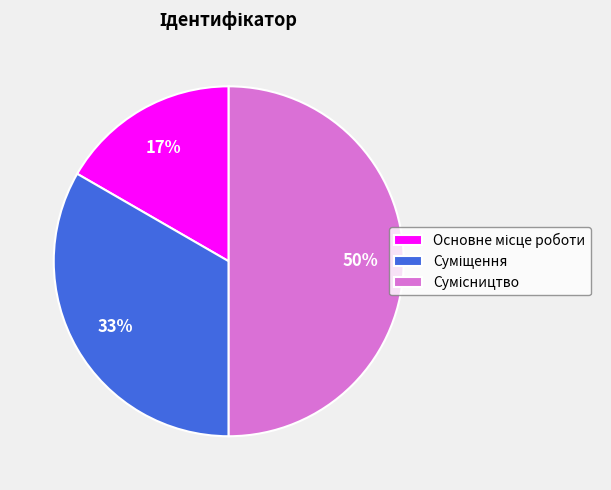

To the nearest percent, what is the average slice percentage?

33%